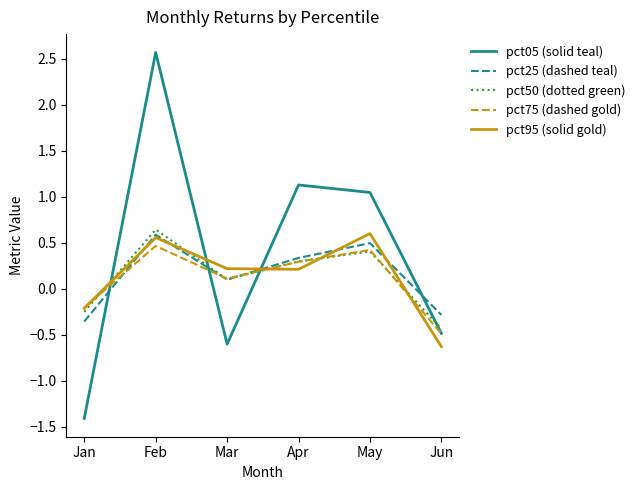

How many negative values does the pct05 (solid teal) series have?

3